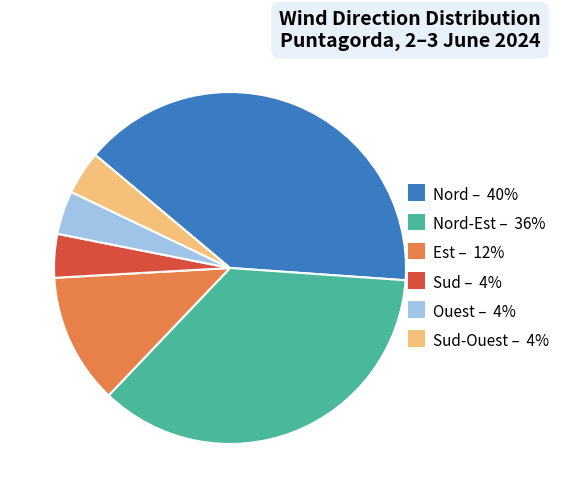

Approximately how many times larger is the value at Nord – 40% compared to Sud-Ouest – 4%?

10.0